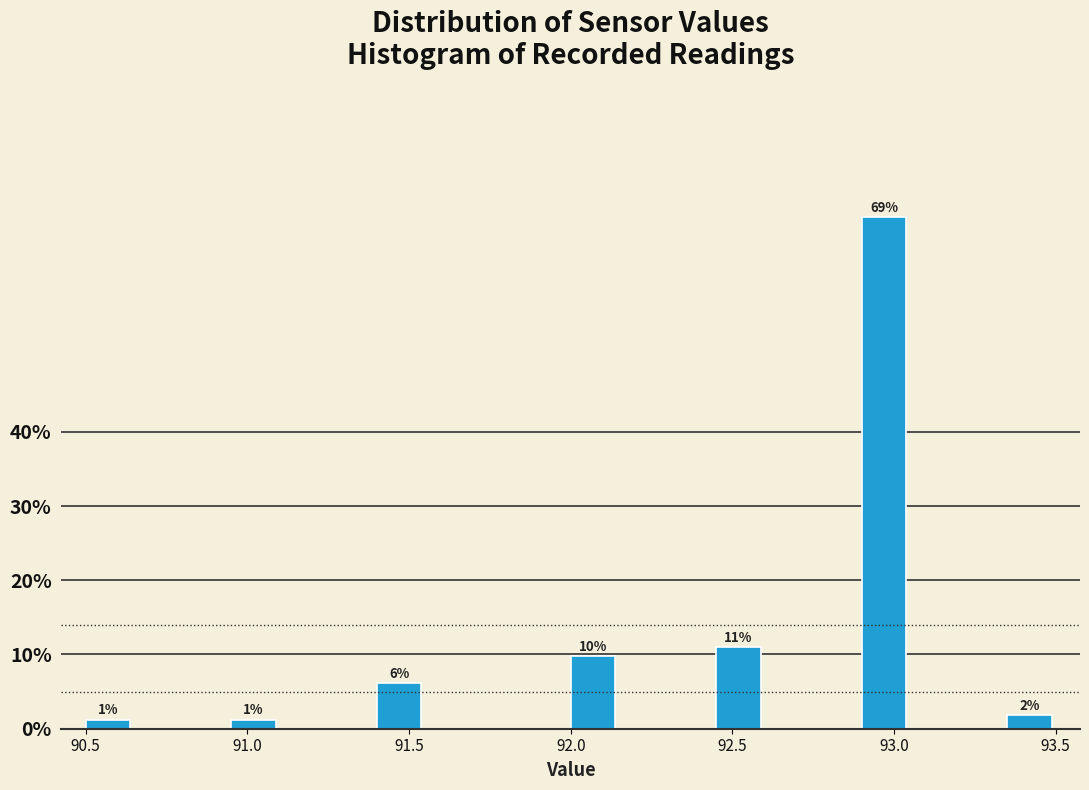

Read against the x-axis, roughly where is the centre of the tallest bar?

92.95